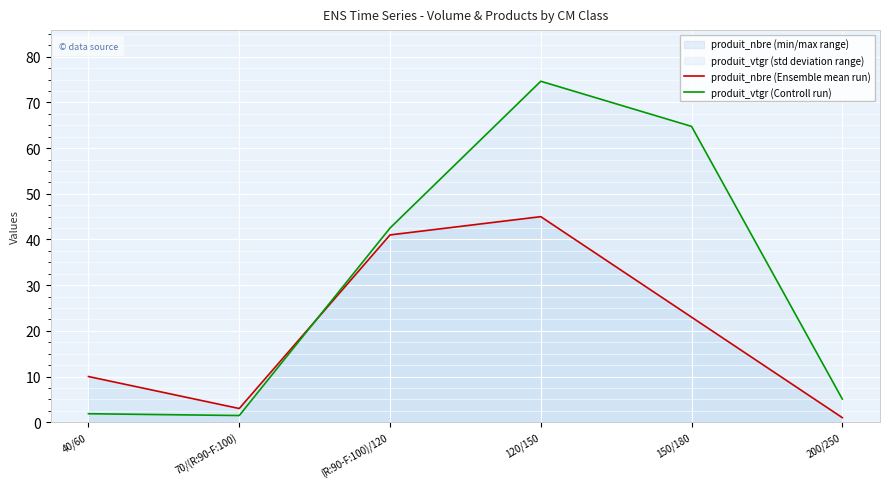

Which series has the largest range (max minus min)?

produit_vtgr (Controll run)